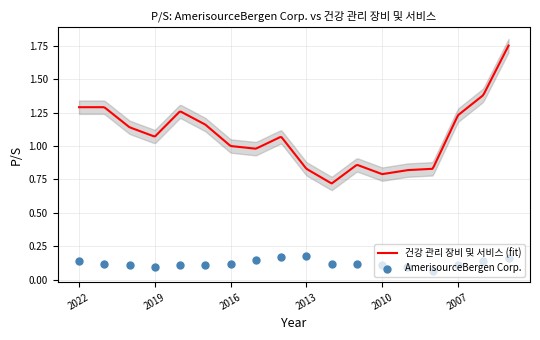

Between 2022 and 2020, which is larger?

2022